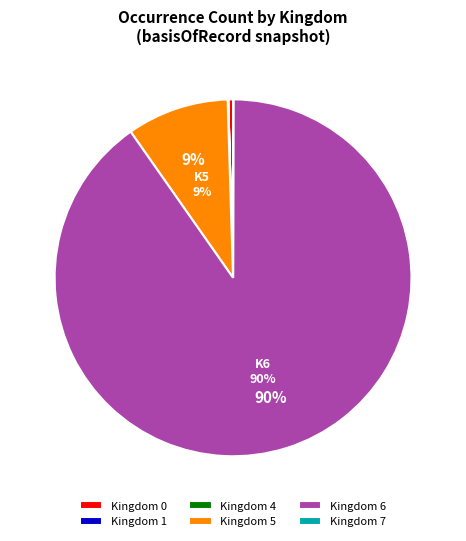

Which has a higher value, Kingdom 0 or Kingdom 6?

Kingdom 6